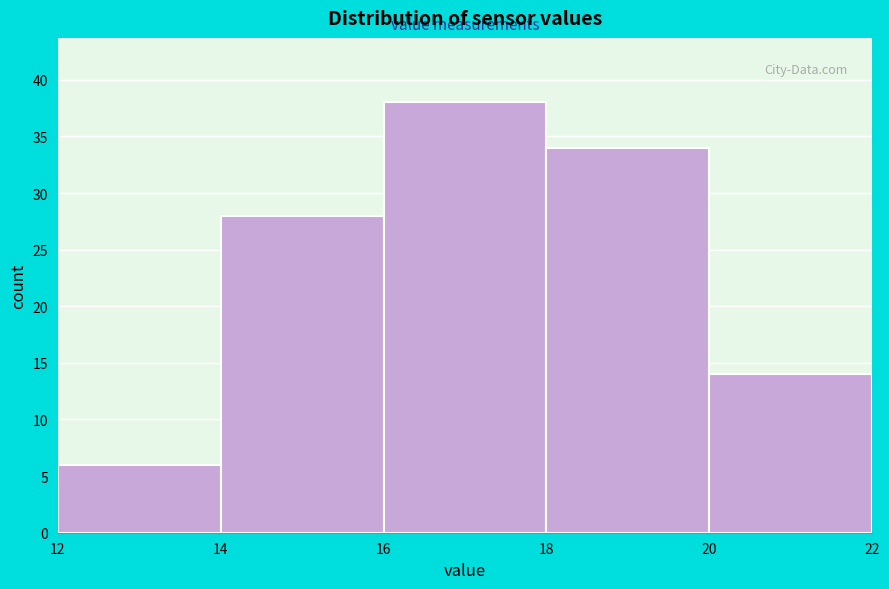

How tall is the bar that spans 16 to 18 on the x-axis? The values are not printed on the chart, so give them approximately, as read against the axis.

38